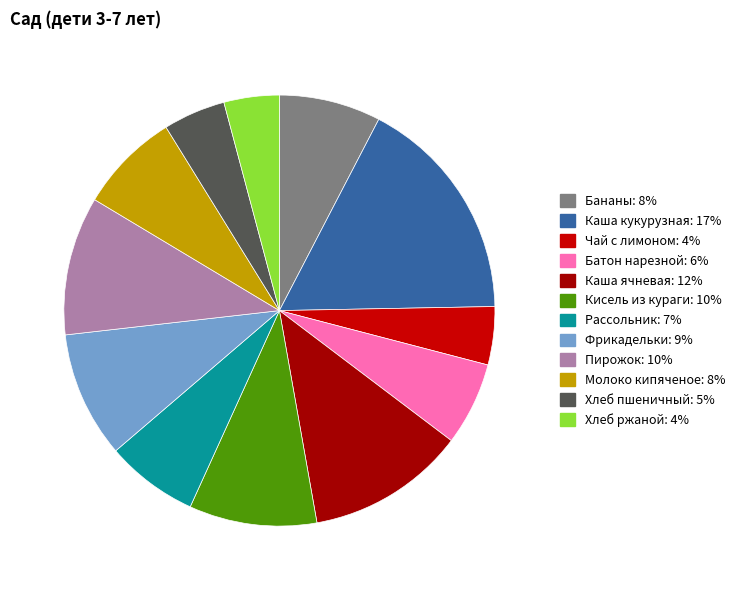

The Каша кукурузная slice represents 17% of the pie. True or false?

True